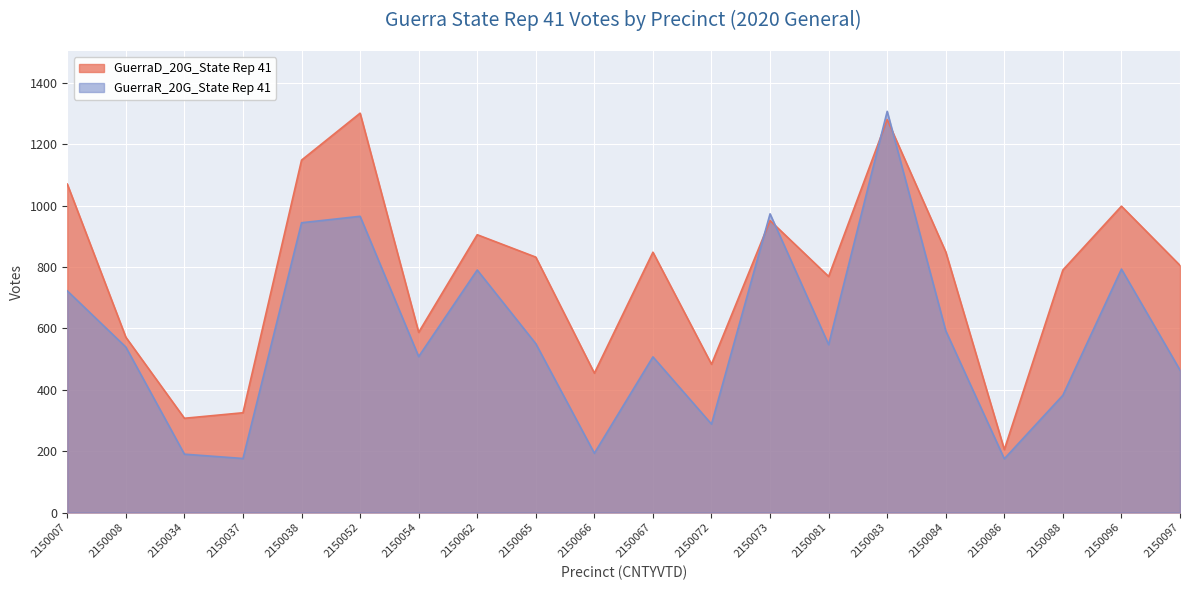

What is the sum of the GuerraR_20G_State Rep 41 values at 2150007 and 2150062?

1512